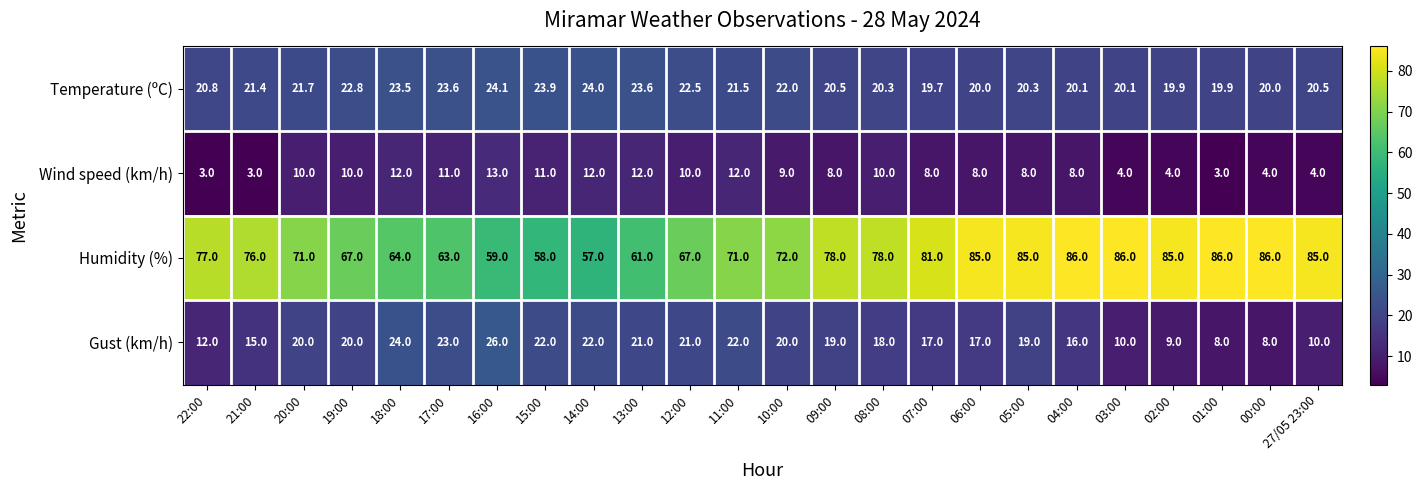

At which category is the sum across all series the highest?

05:00